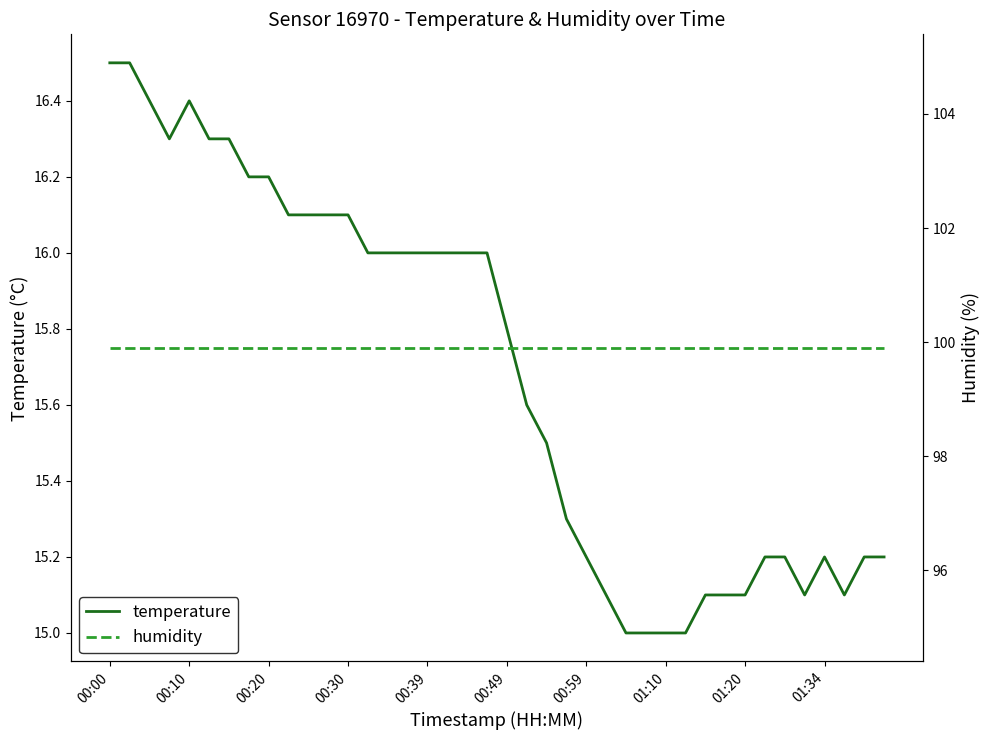

The temperature series shows 6.0 at 00:30. True or false?

False